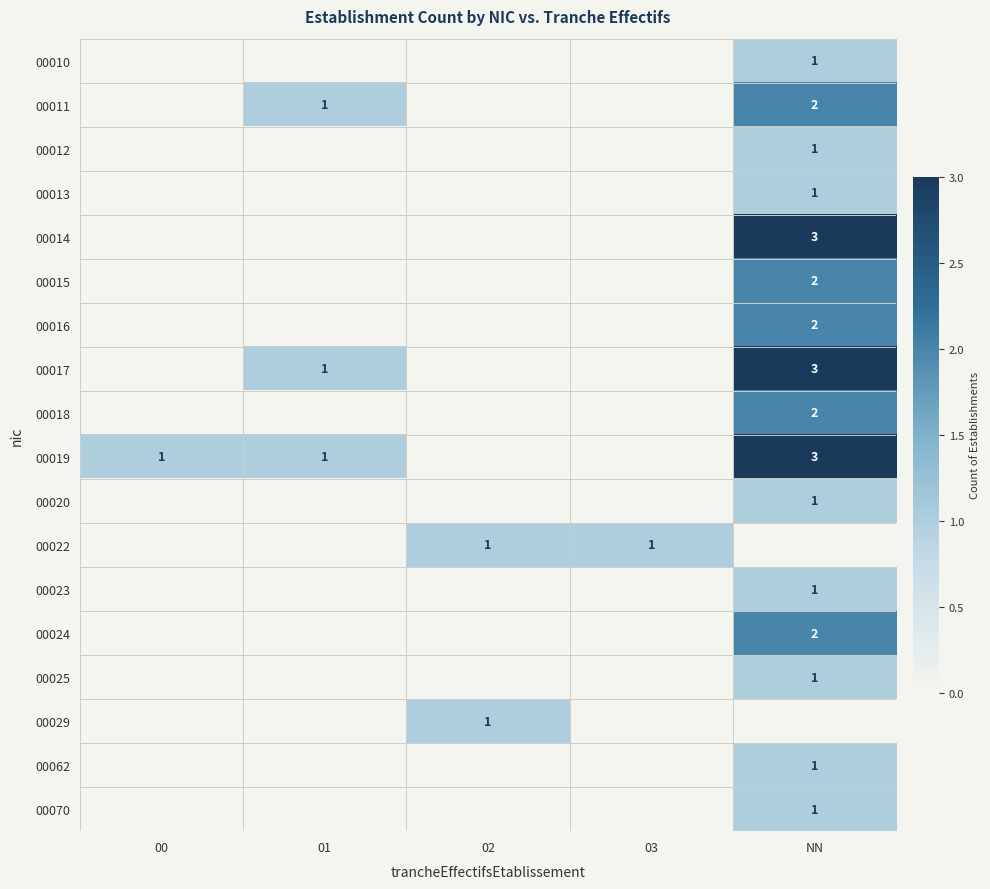

Between 02 and NN, which is larger?

NN